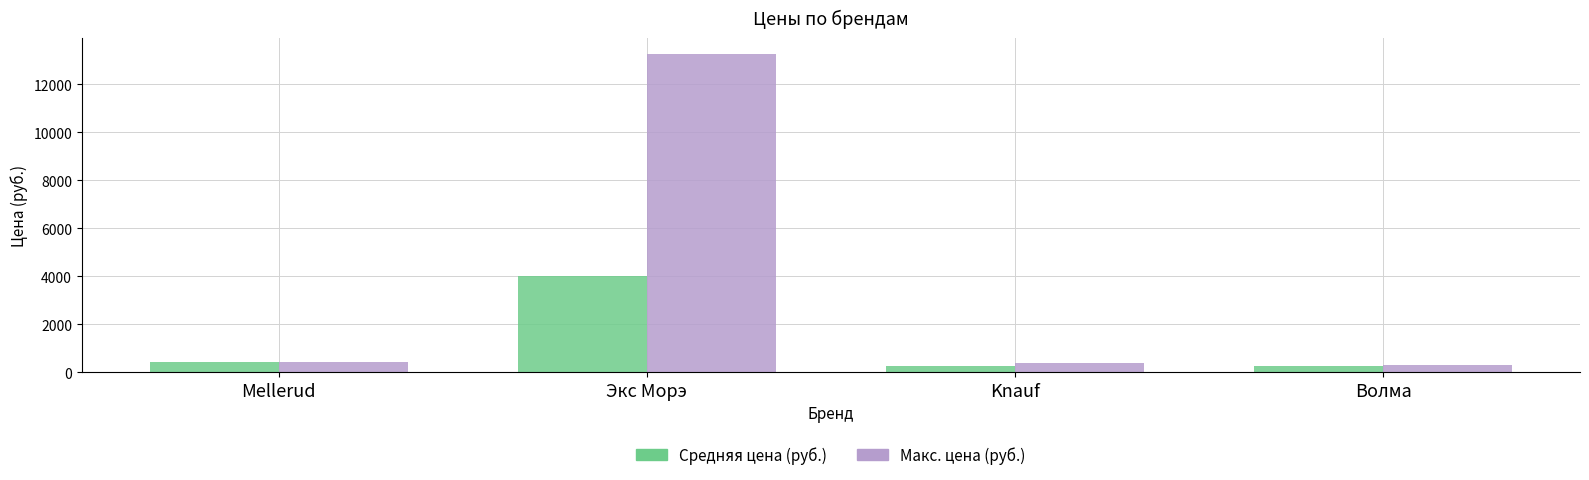

Which series has the widest spread of values?

Макс. цена (руб.)